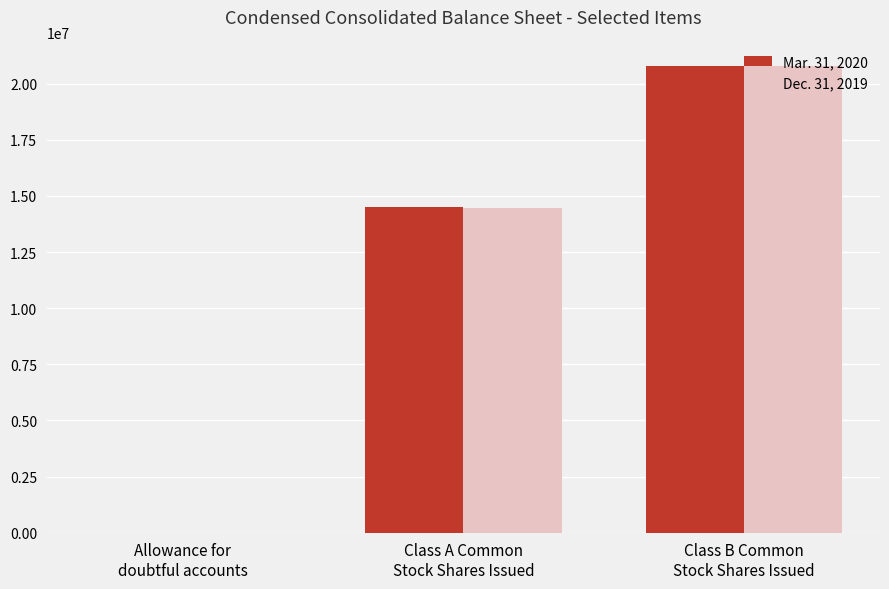

What is the maximum value shown in the chart?

20800000